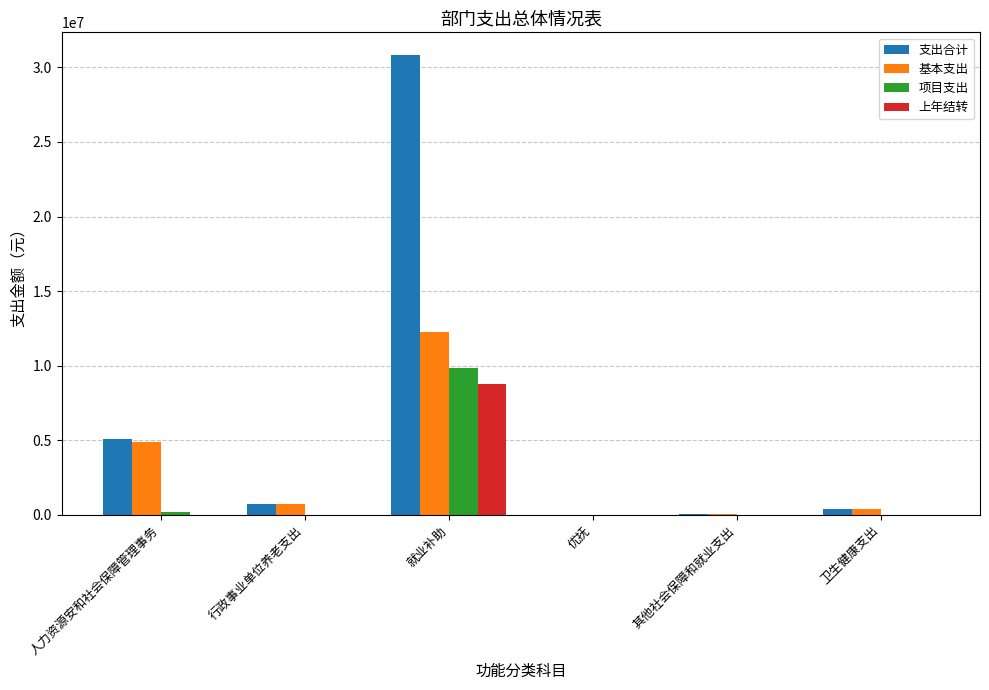

Which series changed the most between 就业补助 and 优抚?

支出合计